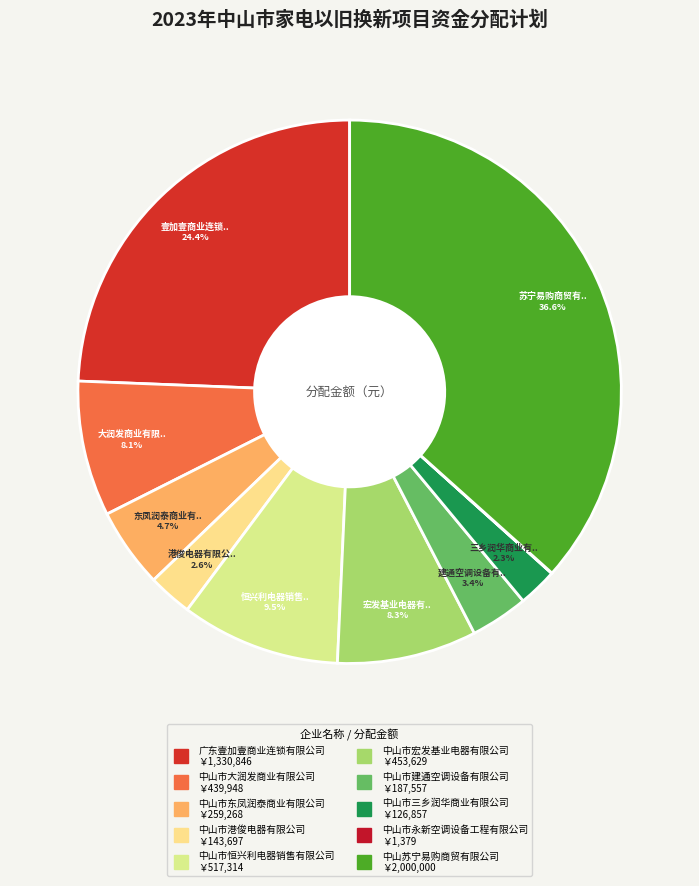

The 中山市宏发基业电器有限公司 slice represents 18% of the pie. True or false?

False